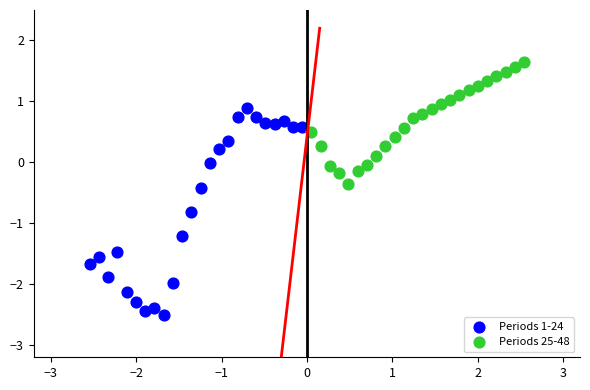

What are all the series names shown in the legend?

Periods 1-24, Periods 25-48